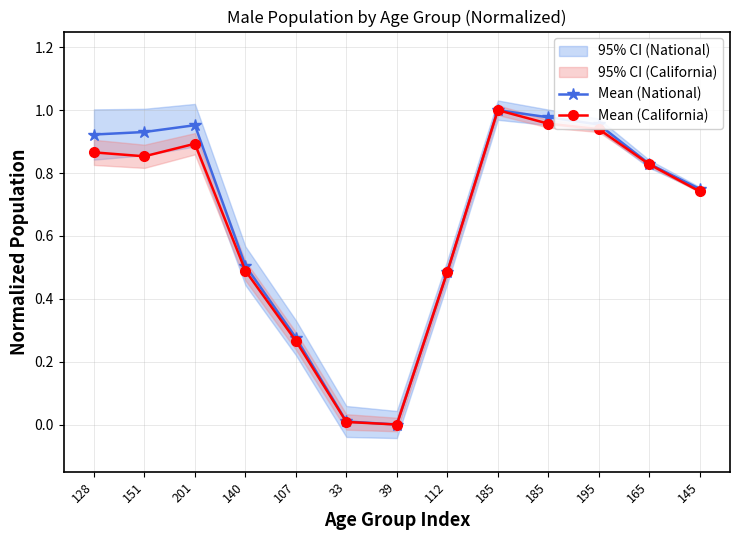

How many lines are shown in the chart?

2